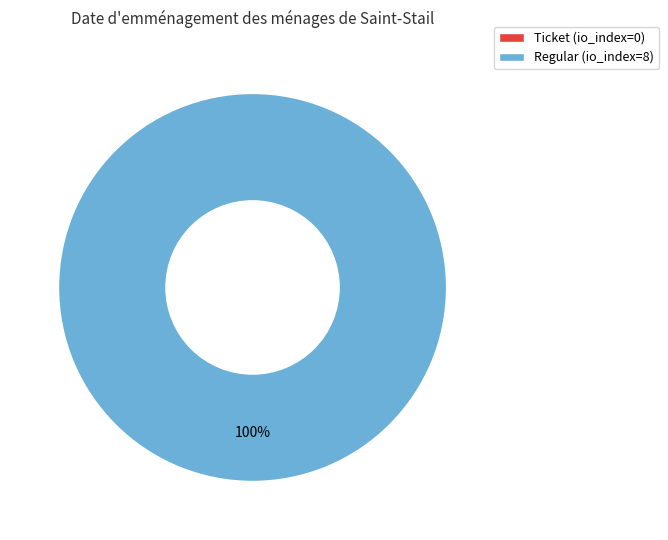

The Regular (io_index=8) slice represents 100% of the pie. True or false?

True